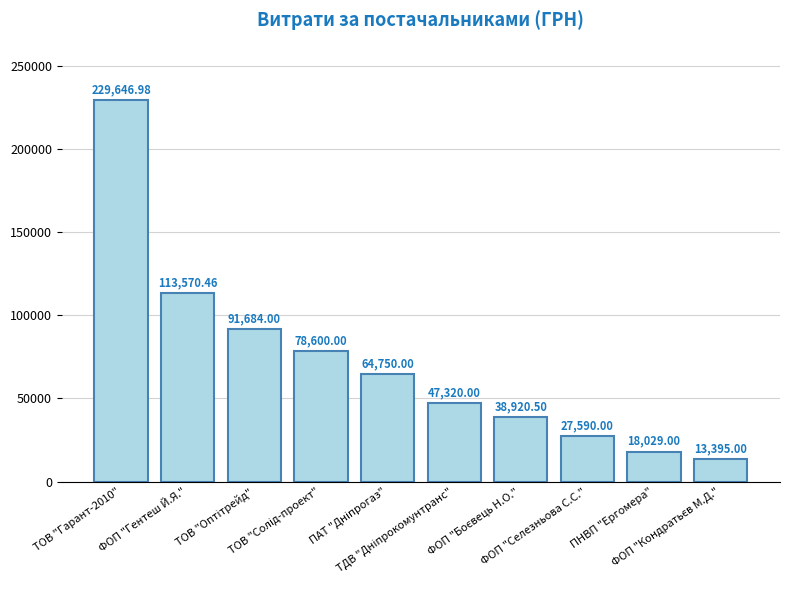

What is the average value?

72350.6